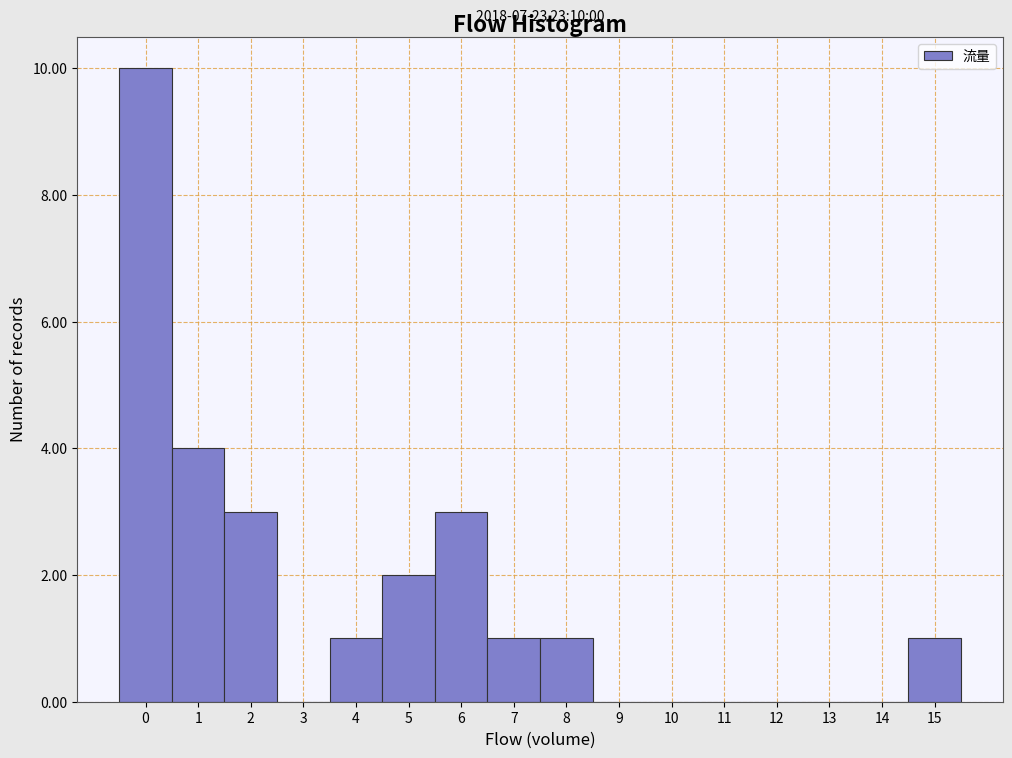

Which range on the x-axis has the tallest bar?

-0.5 to 0.5